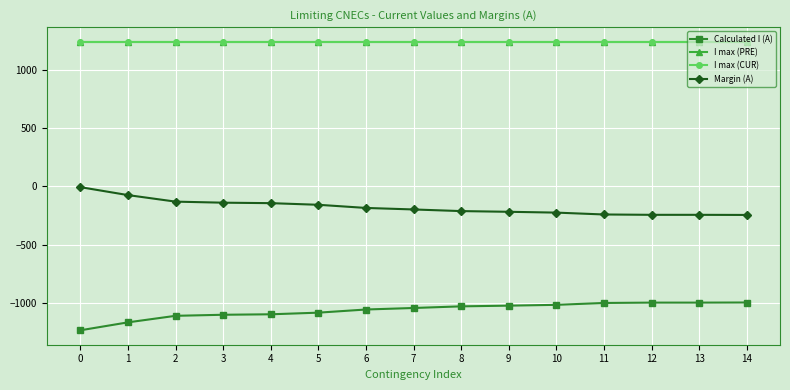

Does the chart have visible grid lines?

Yes